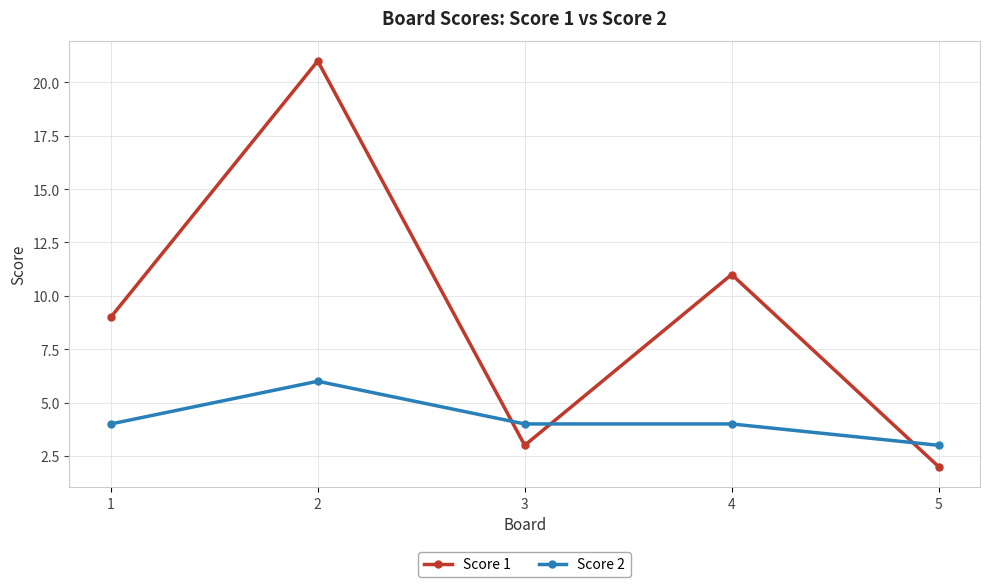

Which series has the largest total across all categories?

Score 1